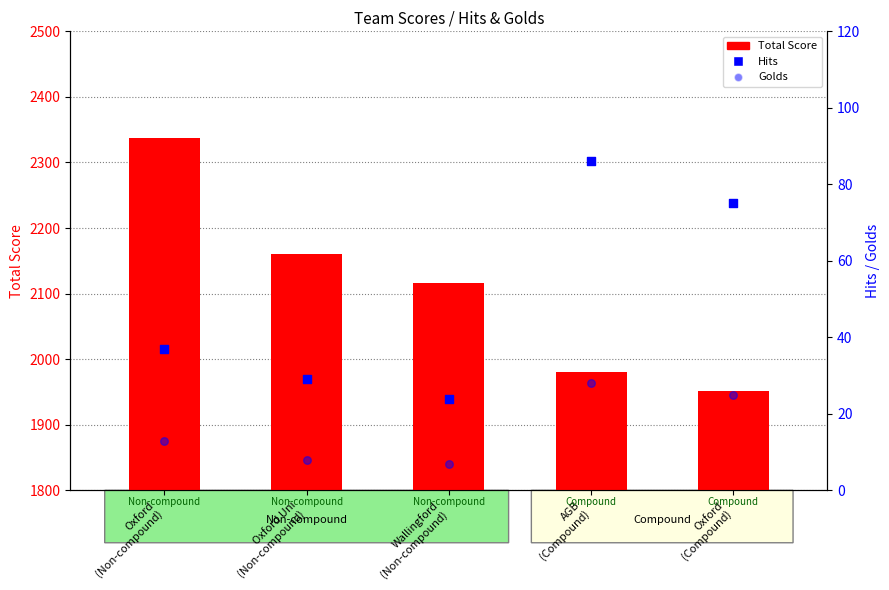

Which series has the widest spread of Y values?

Total Score